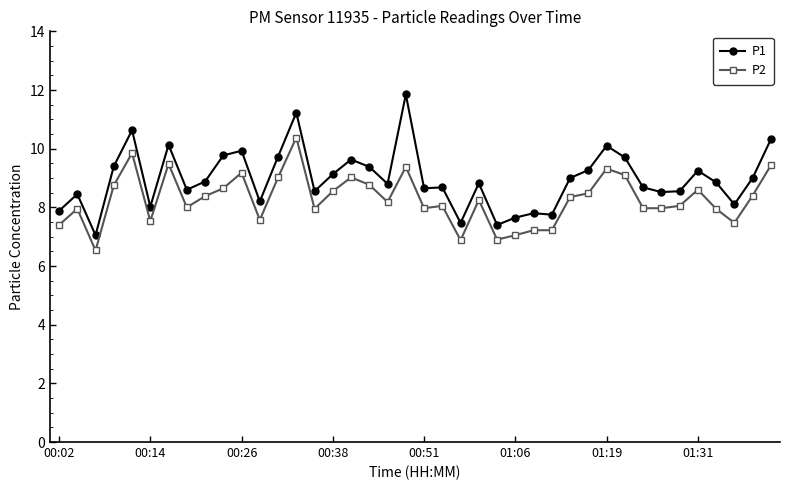

True or false: P1 has more than 0 interior local peaks.

True